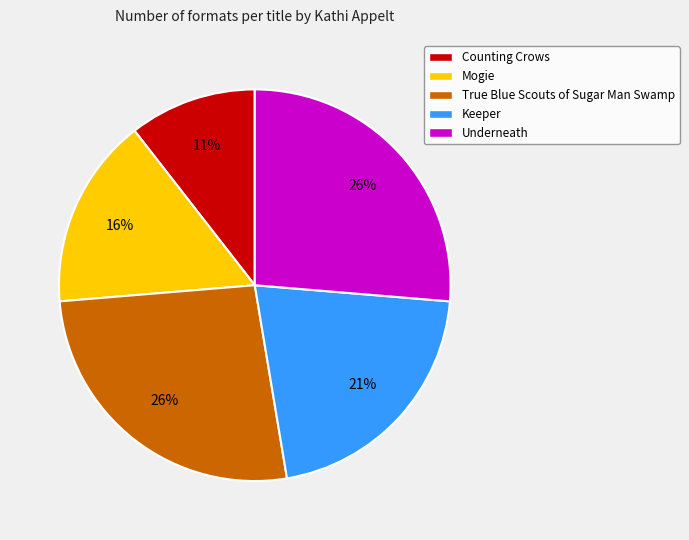

To the nearest percent, what is the average slice percentage?

20%